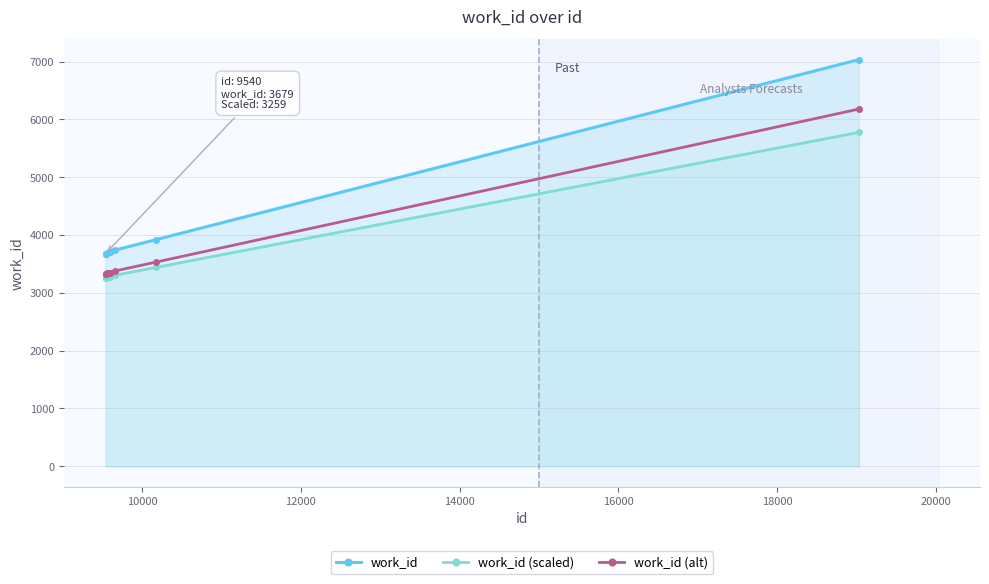

Which series has the largest range (max minus min)?

work_id